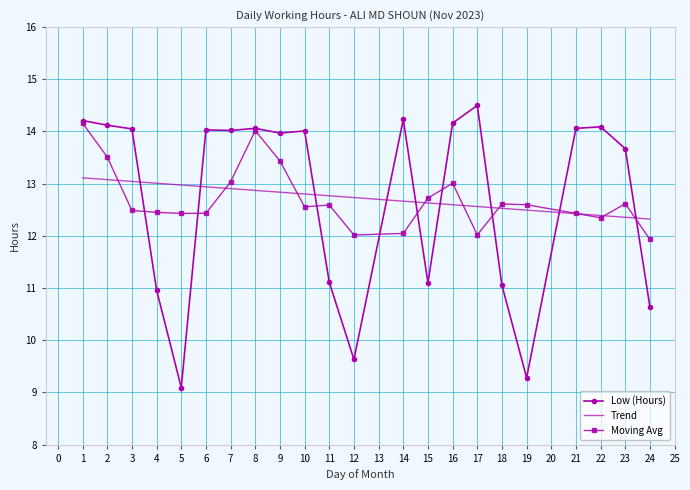

What is the difference between the highest and lowest values at 19?

3.3